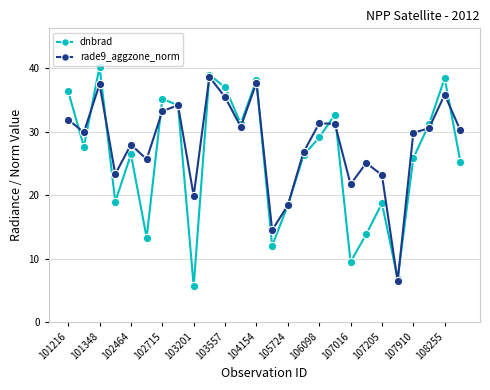

Which series has the largest total across all categories?

rade9_aggzone_norm